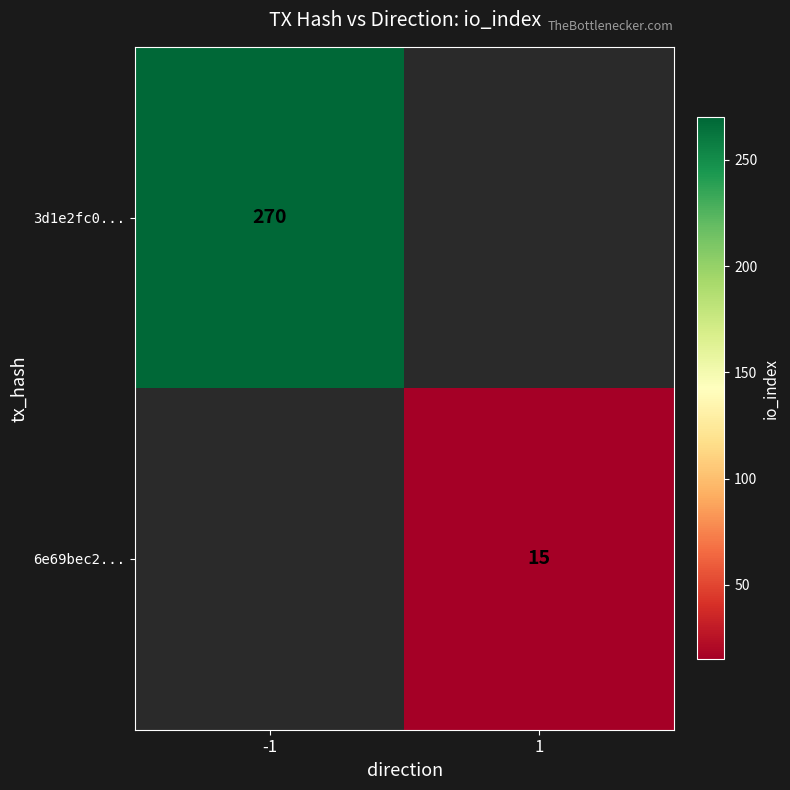

The value of 3d1e2fc0... at -1 is 270. True or false?

True